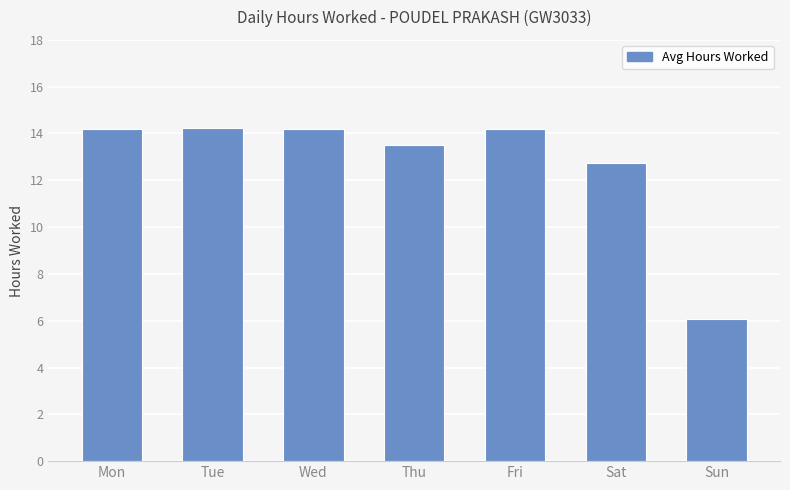

The chart shows a value of 20.6 at Thu. True or false?

False